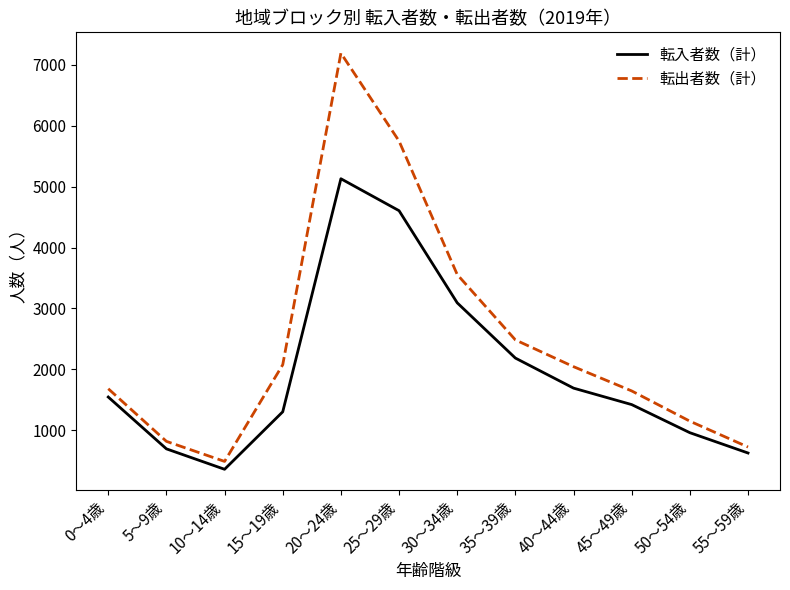

True or false: 転入者数（計） and 転出者数（計） intersect in this chart.

False